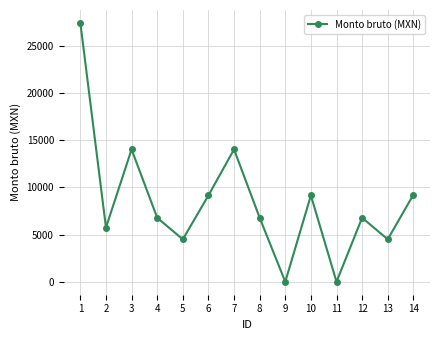

What is the sum of the values at 11 and 7?

14015.5